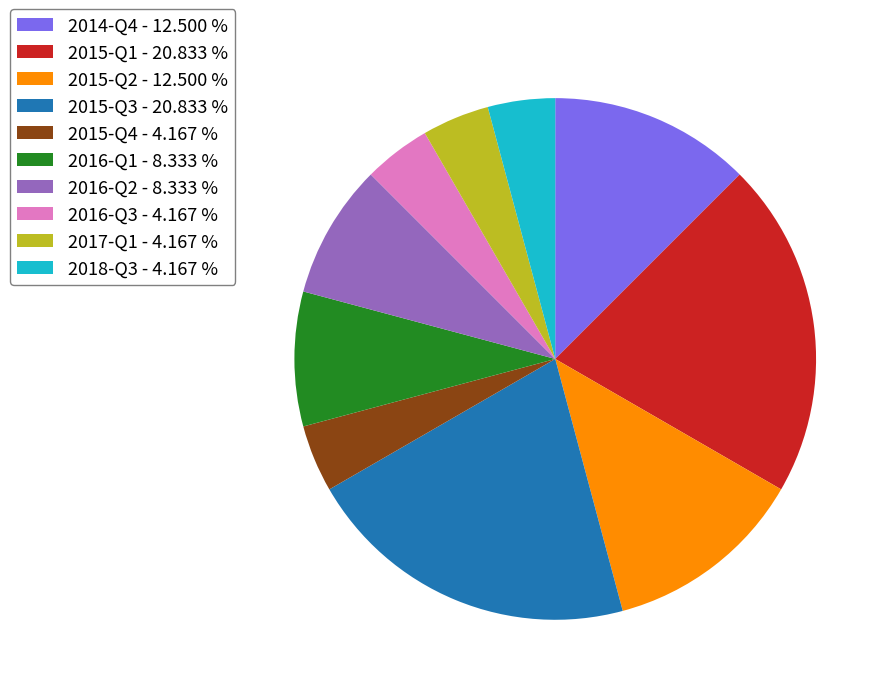

Do 2015-Q4 - 4.167 % and 2016-Q2 - 8.333 % together represent more than half of the pie?

No